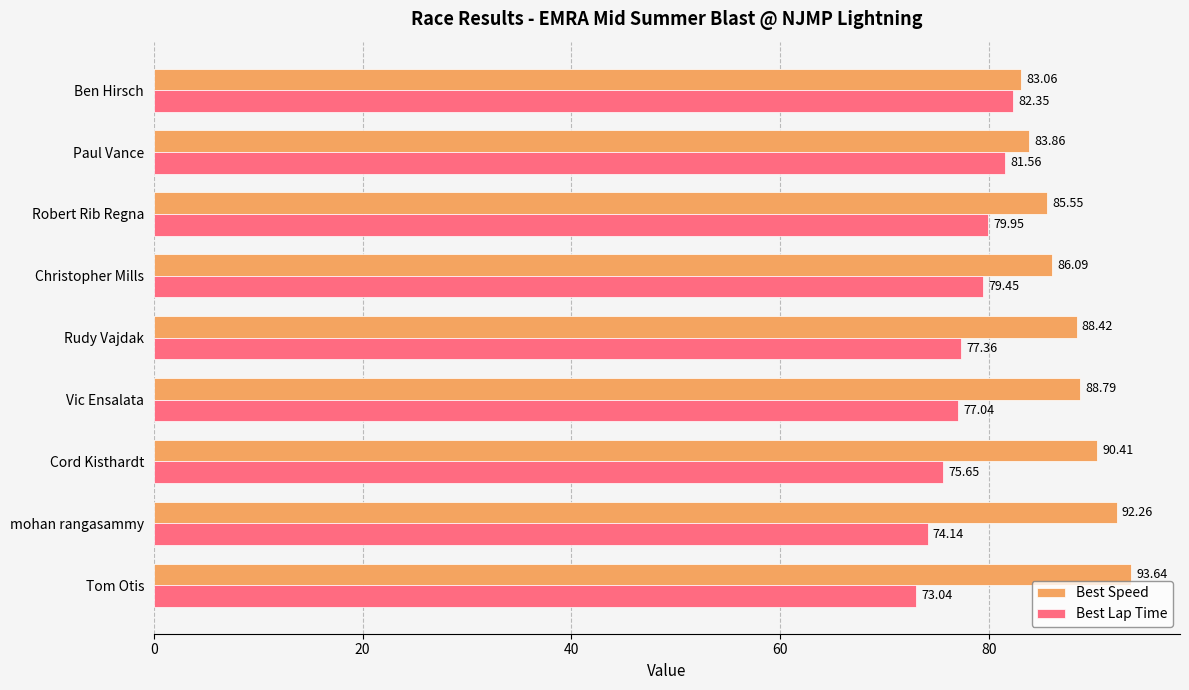

What is the sum of all Best Speed values?

792.1